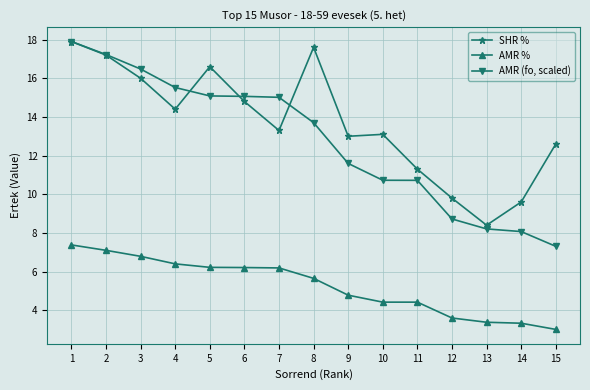

True or false: AMR (fo, scaled) and AMR % intersect in this chart.

False